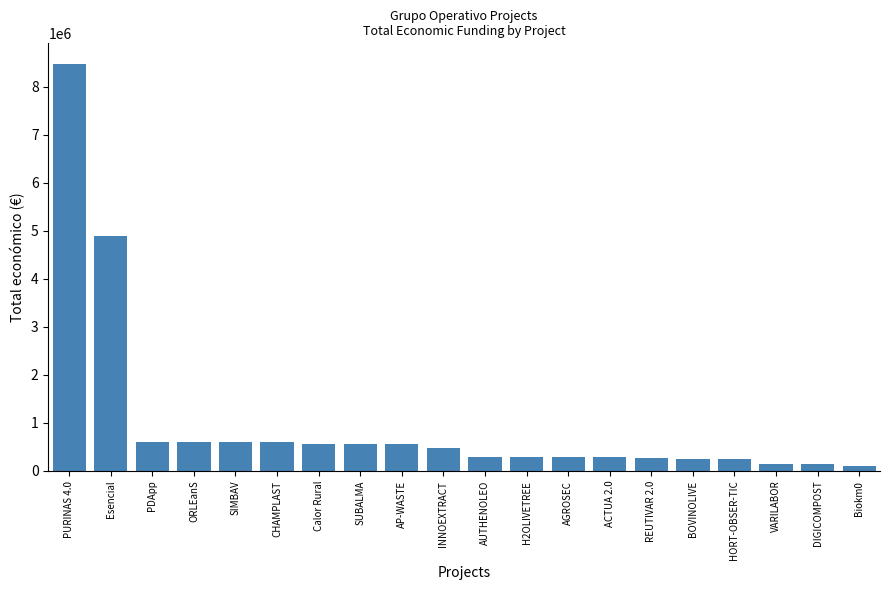

Where does the data first go above 484641?

PURINAS 4.0